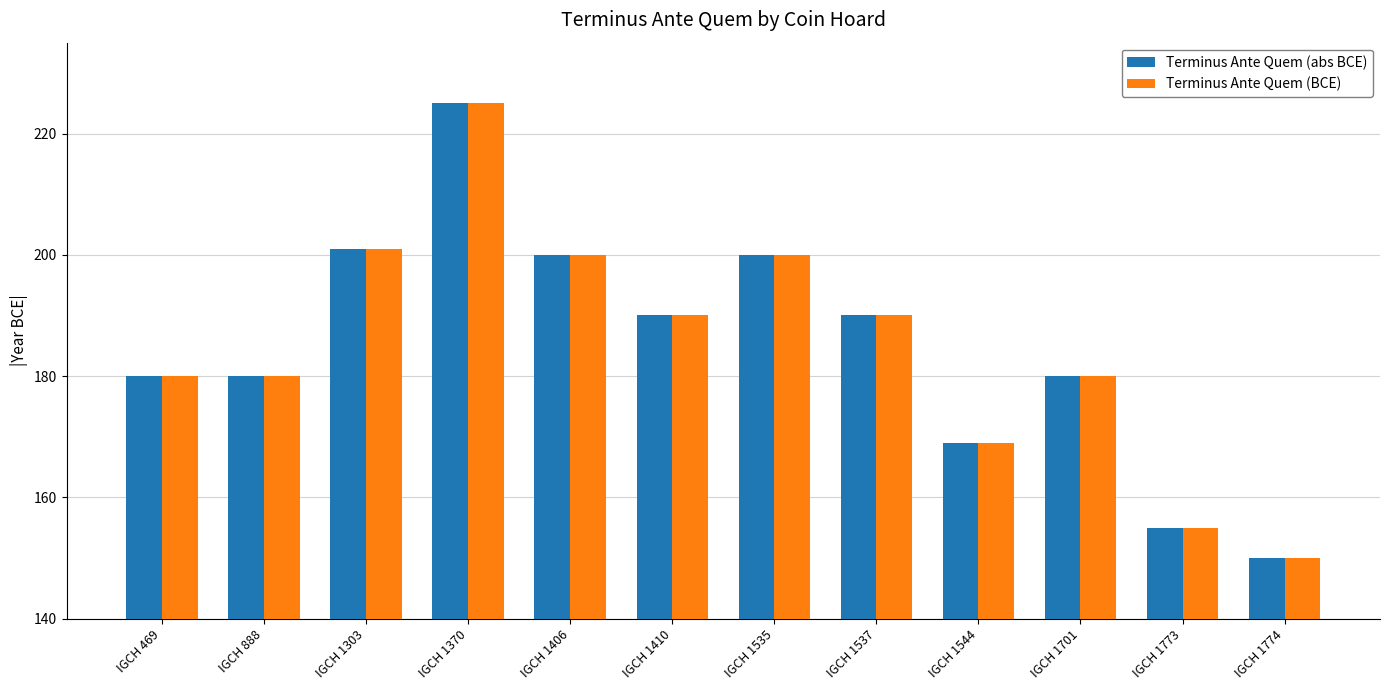

What is the difference between the maximum and minimum values in the Terminus Ante Quem (abs BCE) series?

75